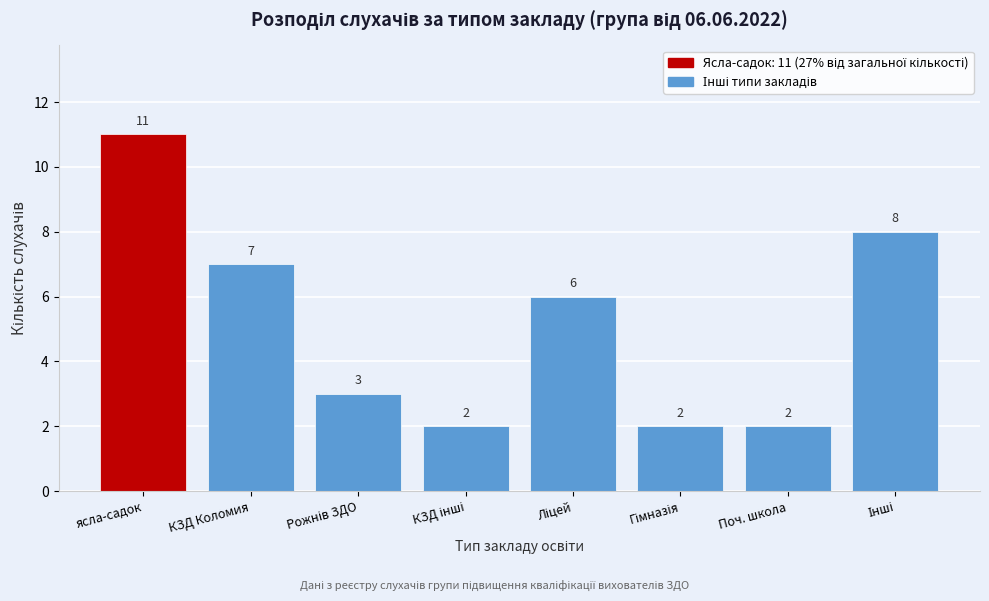

Reading left to right, extract all data points from this chart.

11	7	3	2	6	2	2	8